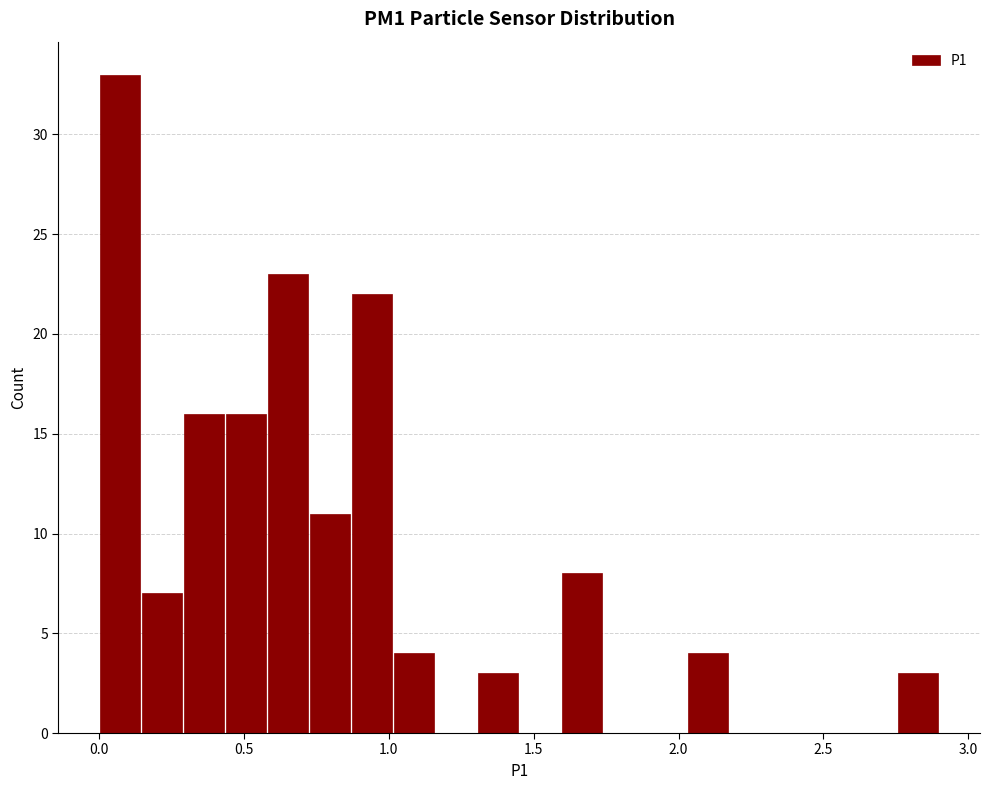

Read against the x-axis, roughly where is the centre of the tallest bar?

0.05